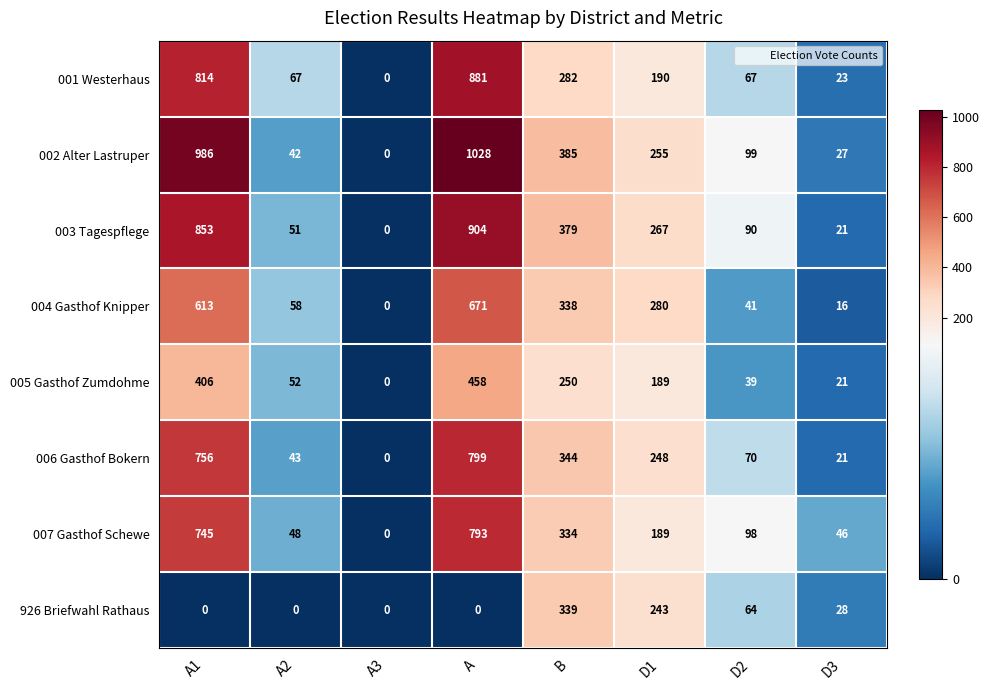

At A2, list the series in order from smallest to largest.

926 Briefwahl Rathaus, 002 Alter Lastruper, 006 Gasthof Bokern, 007 Gasthof Schewe, 003 Tagespflege, 005 Gasthof Zumdohme, 004 Gasthof Knipper, 001 Westerhaus